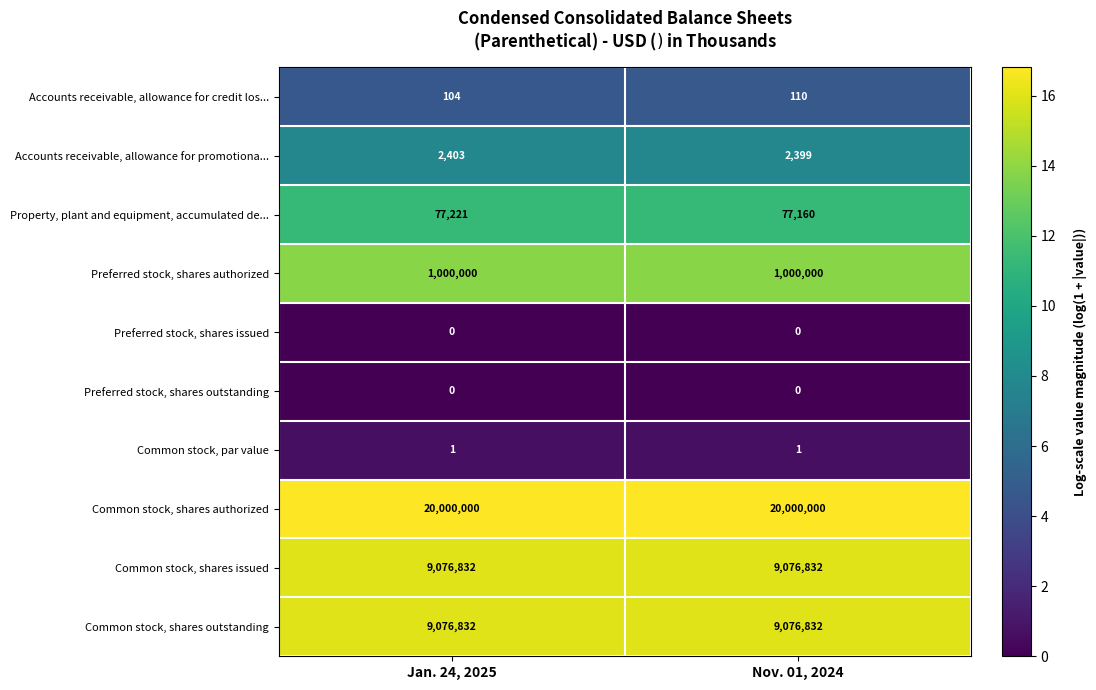

What is the sum of all Common stock, shares authorized values?

40000000